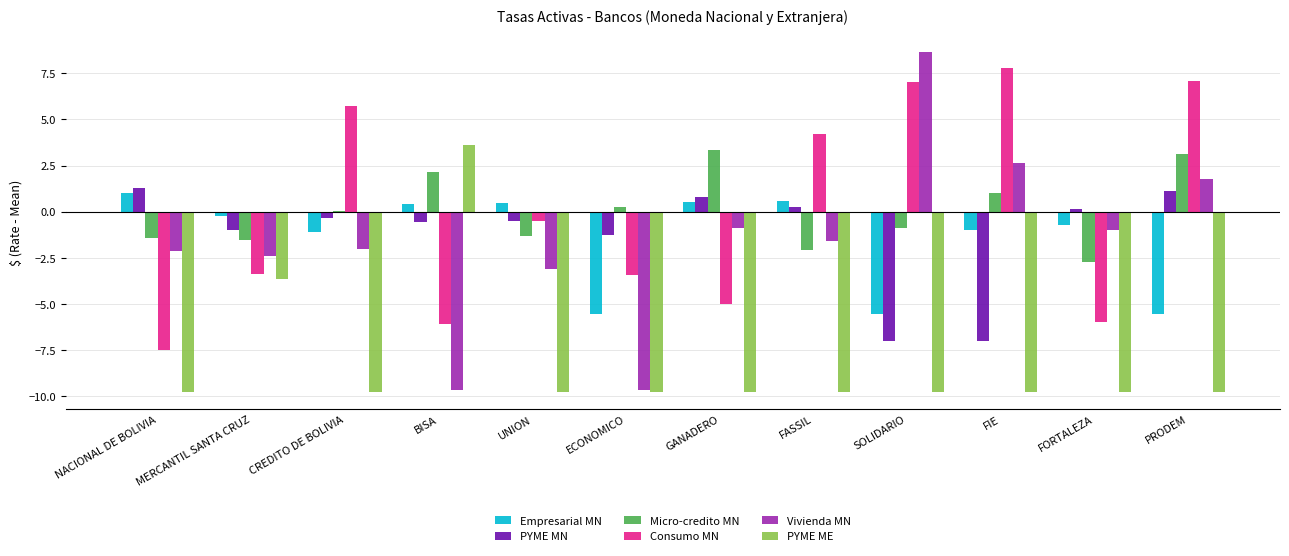

What is the maximum value shown in the chart?

8.6